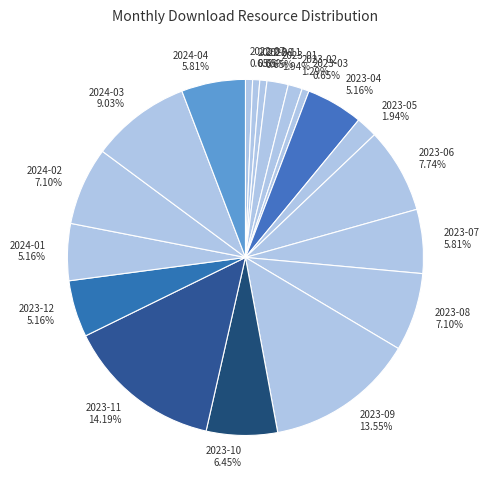

How many slices are in this pie chart?

19